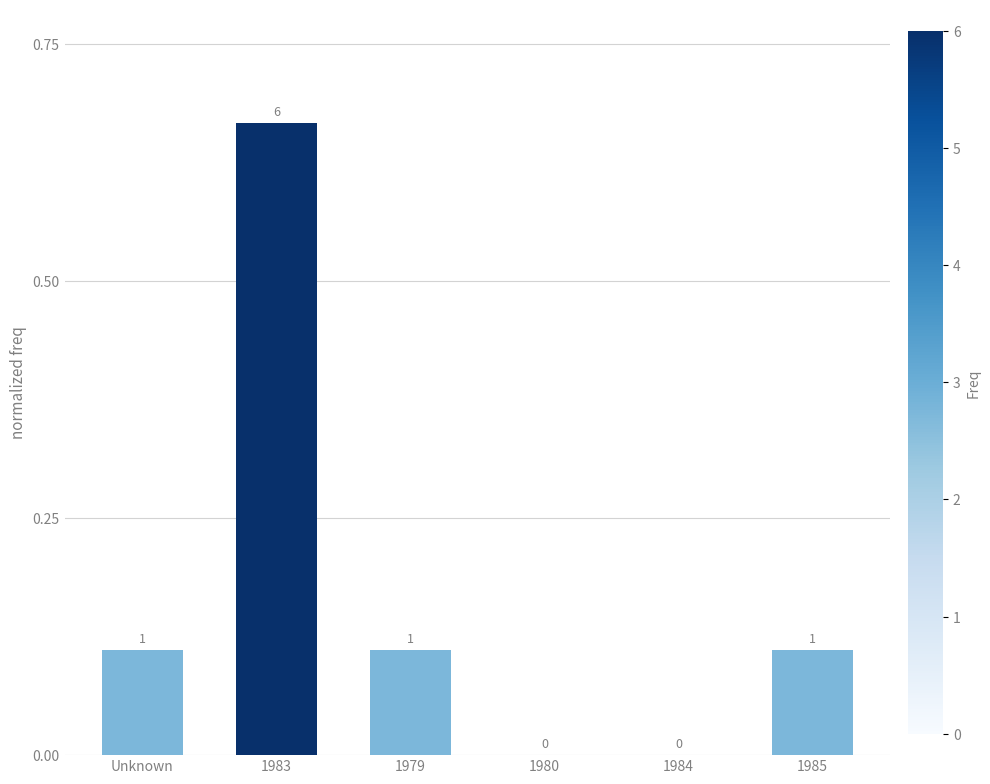

At which label is the value closest to 0?

1980